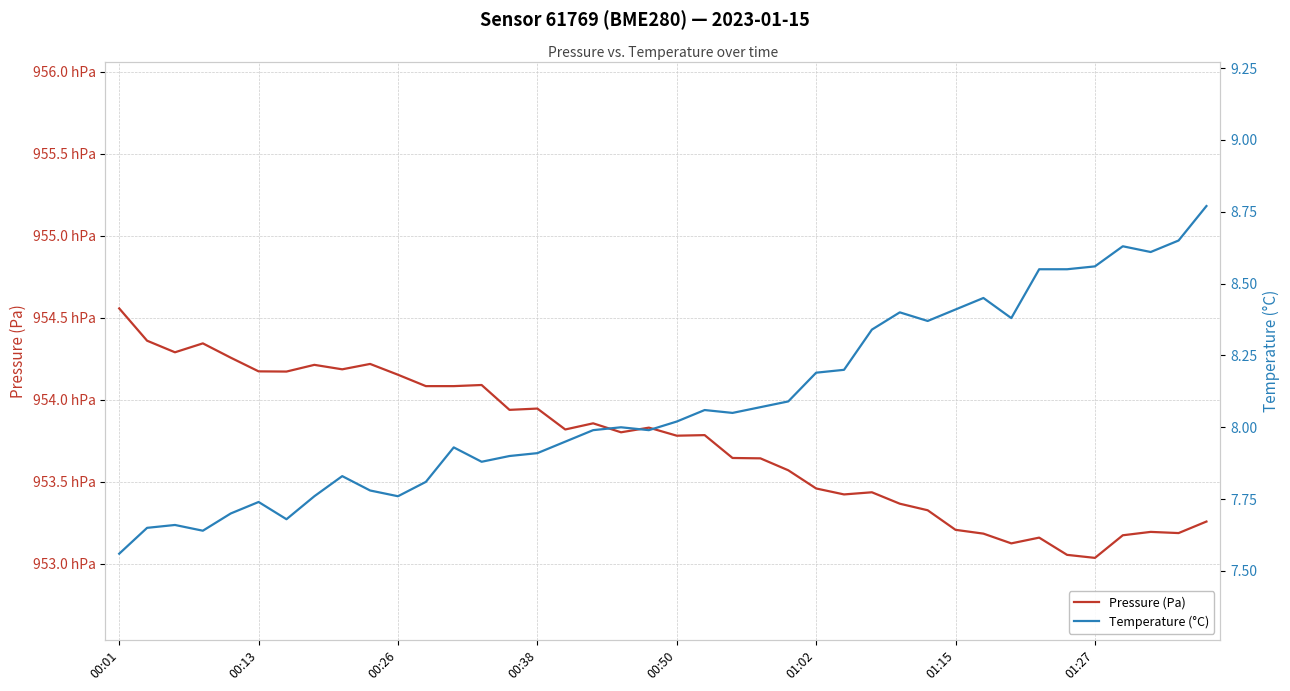

At which category is the sum across all series the highest?

00:01